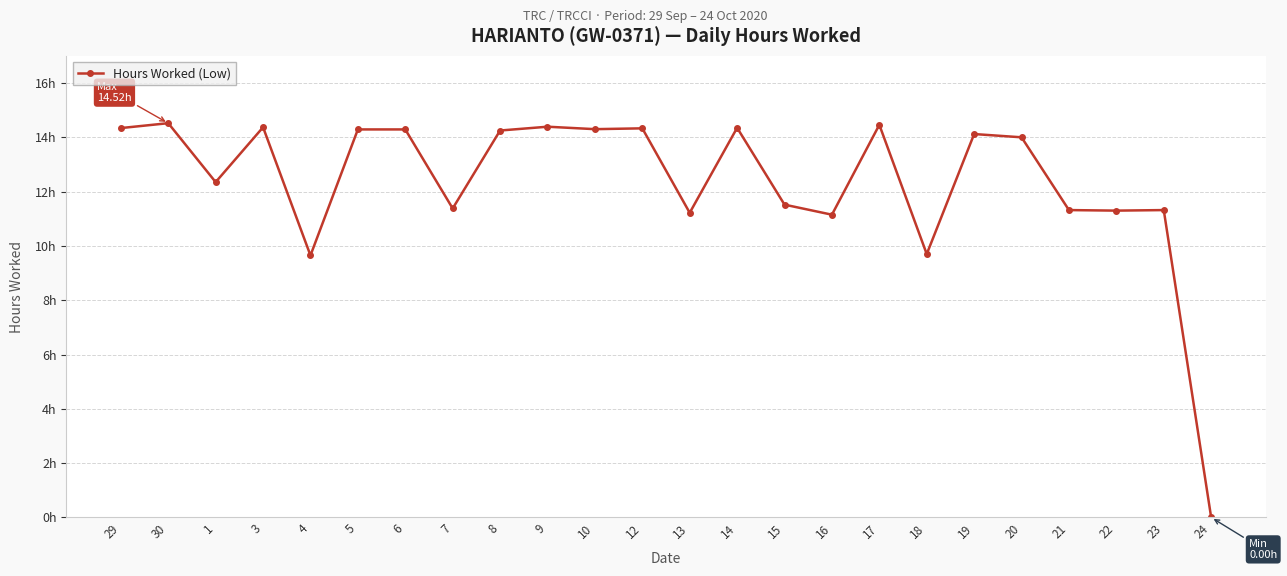

Is this an area chart (filled region under the line)?

No